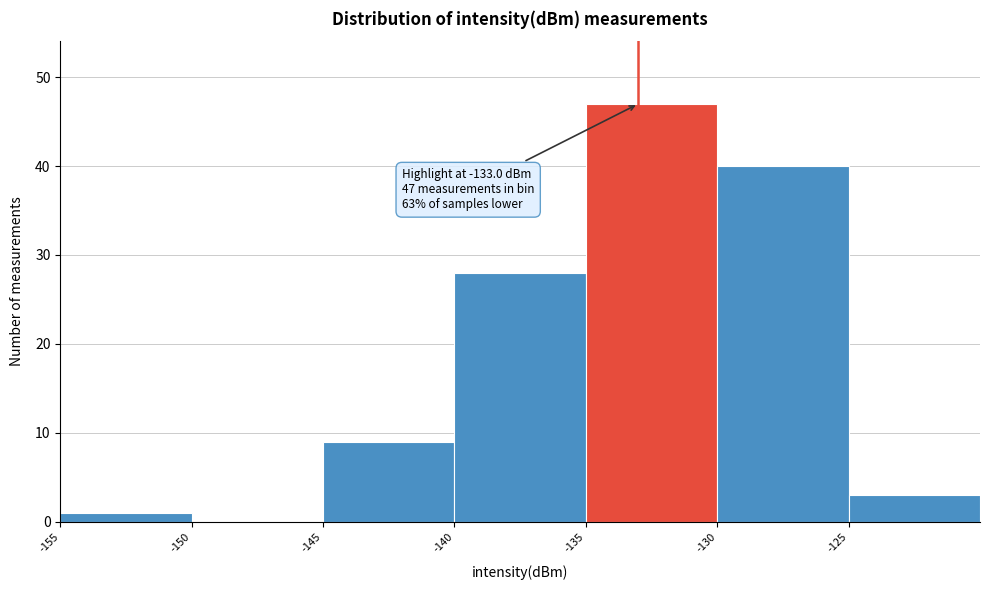

Which range on the x-axis has the tallest bar?

-135 to -130